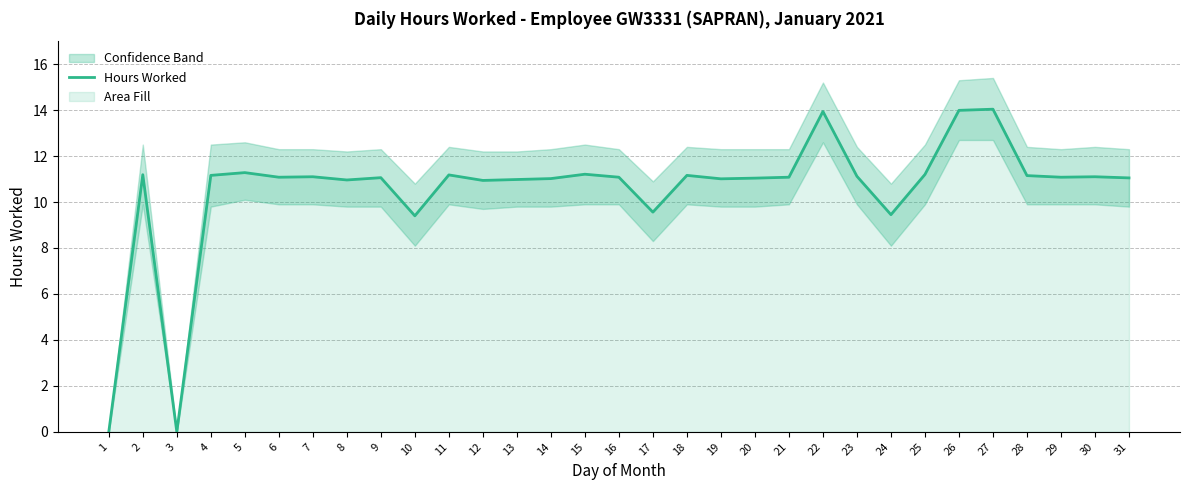

True or false: the data has more than 2 interior local peaks.

True